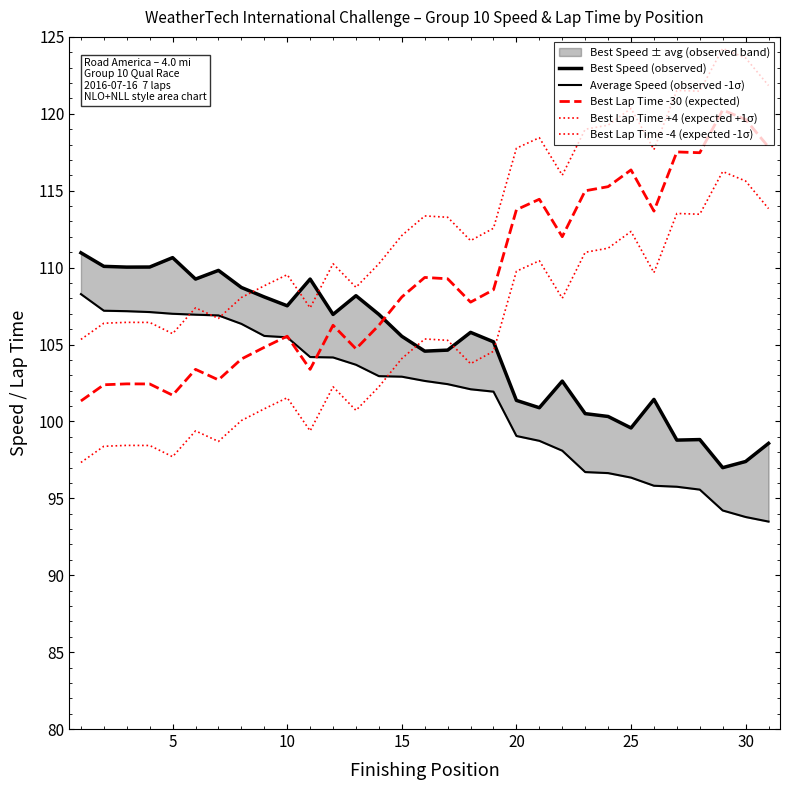

What is the difference between the maximum and second lowest values in the Best Lap Time -30 (expected) series?

18.5